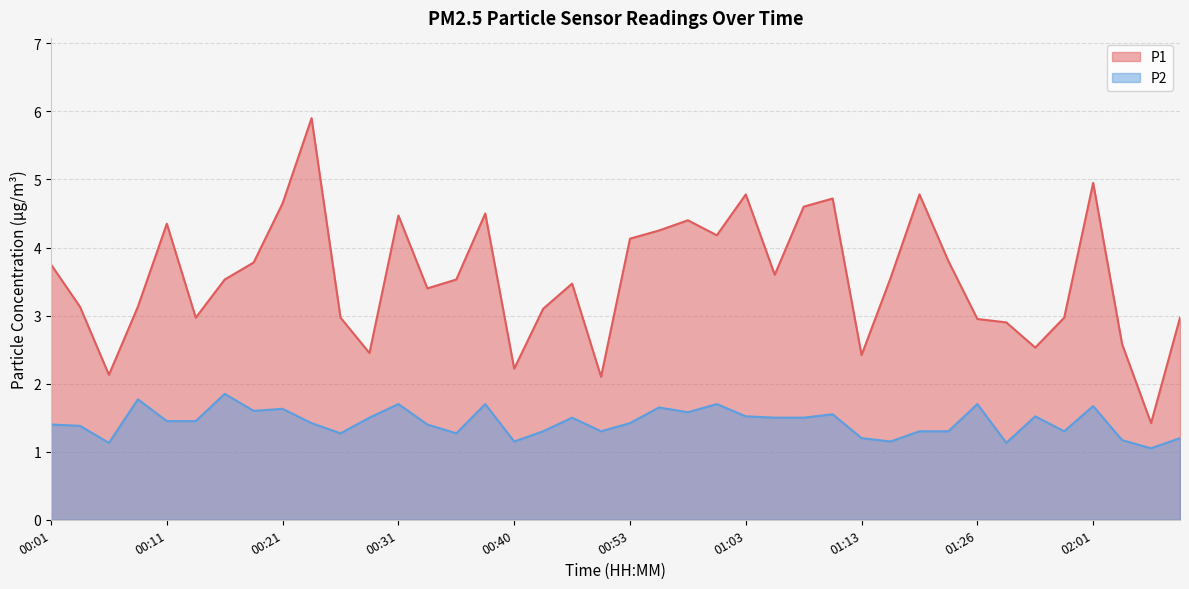

Rank the series by their maximum value, from highest to lowest.

P1, P2